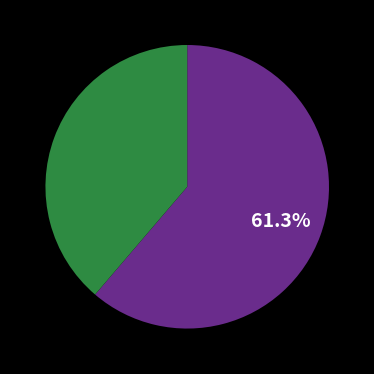

Is there any slice that represents more than half of the pie?

Yes